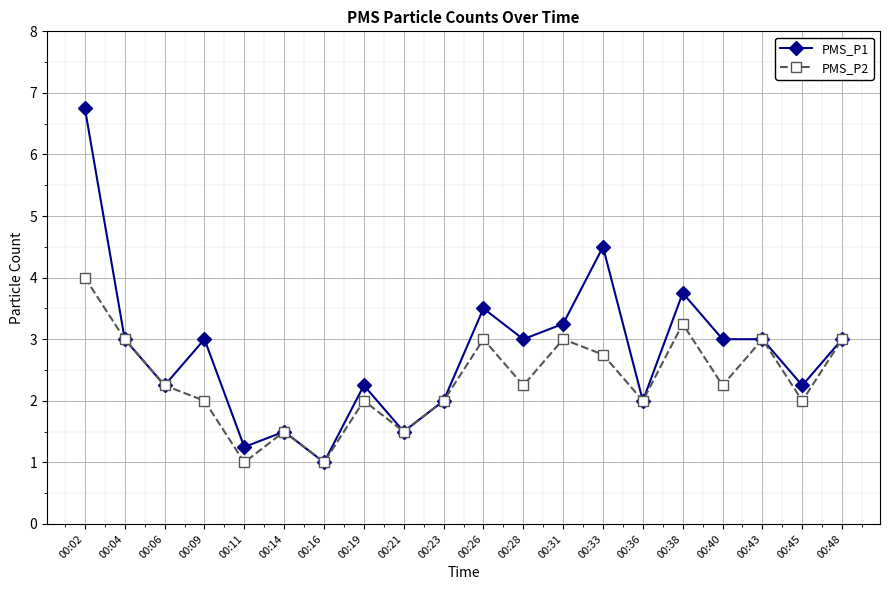

What is the greatest value displayed?

6.8